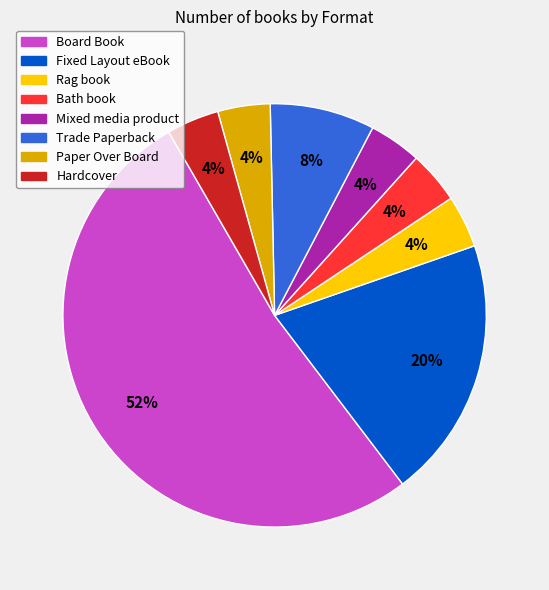

How many segments does this pie chart have?

8